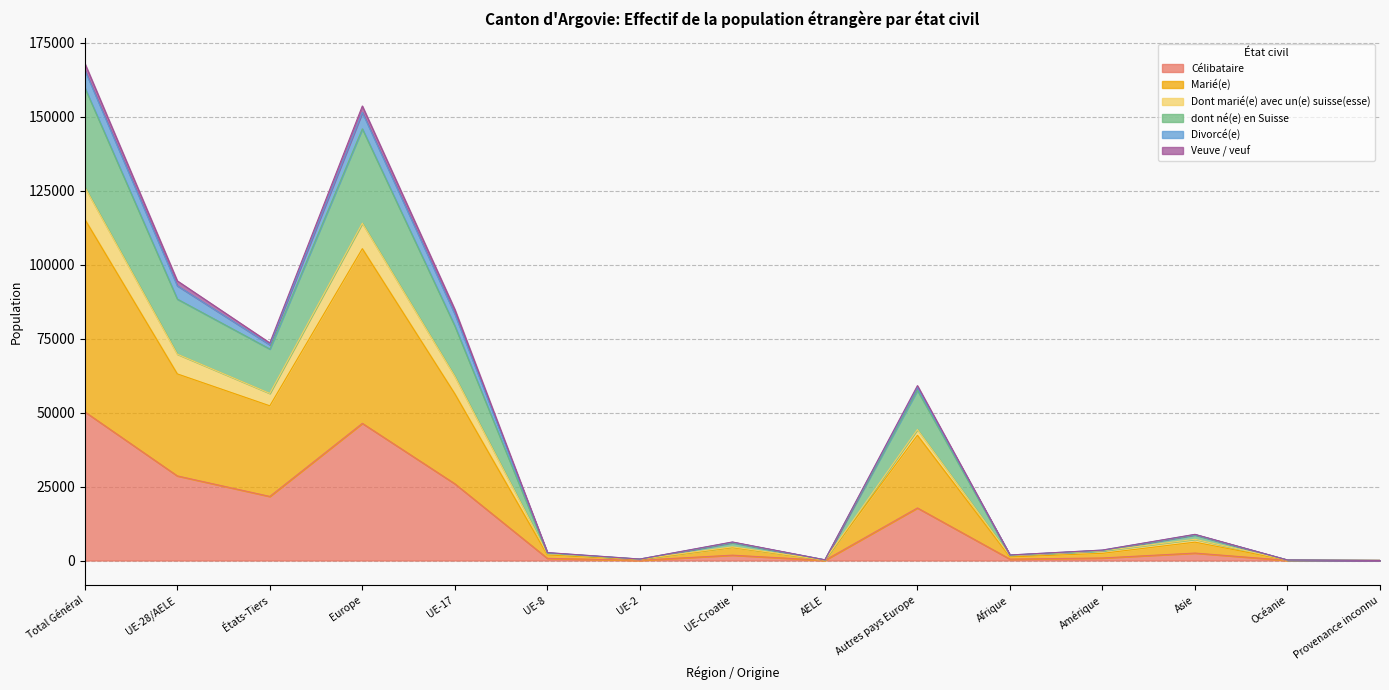

Where does the dont né(e) en Suisse series first go above 5982?

Total Général